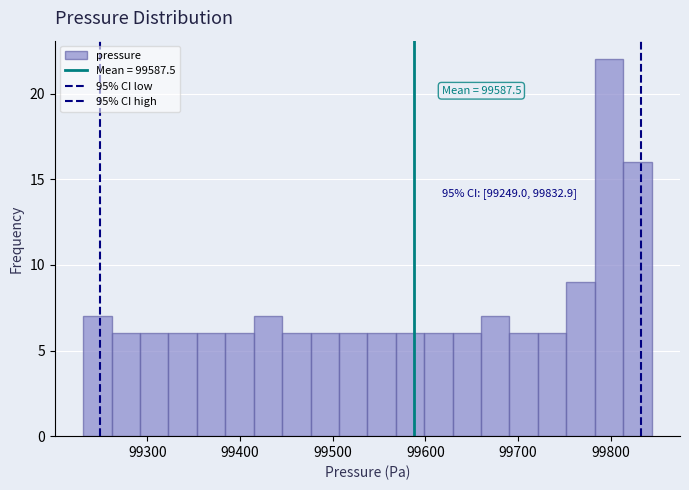

Read against the x-axis, roughly where is the centre of the tallest bar?

99800